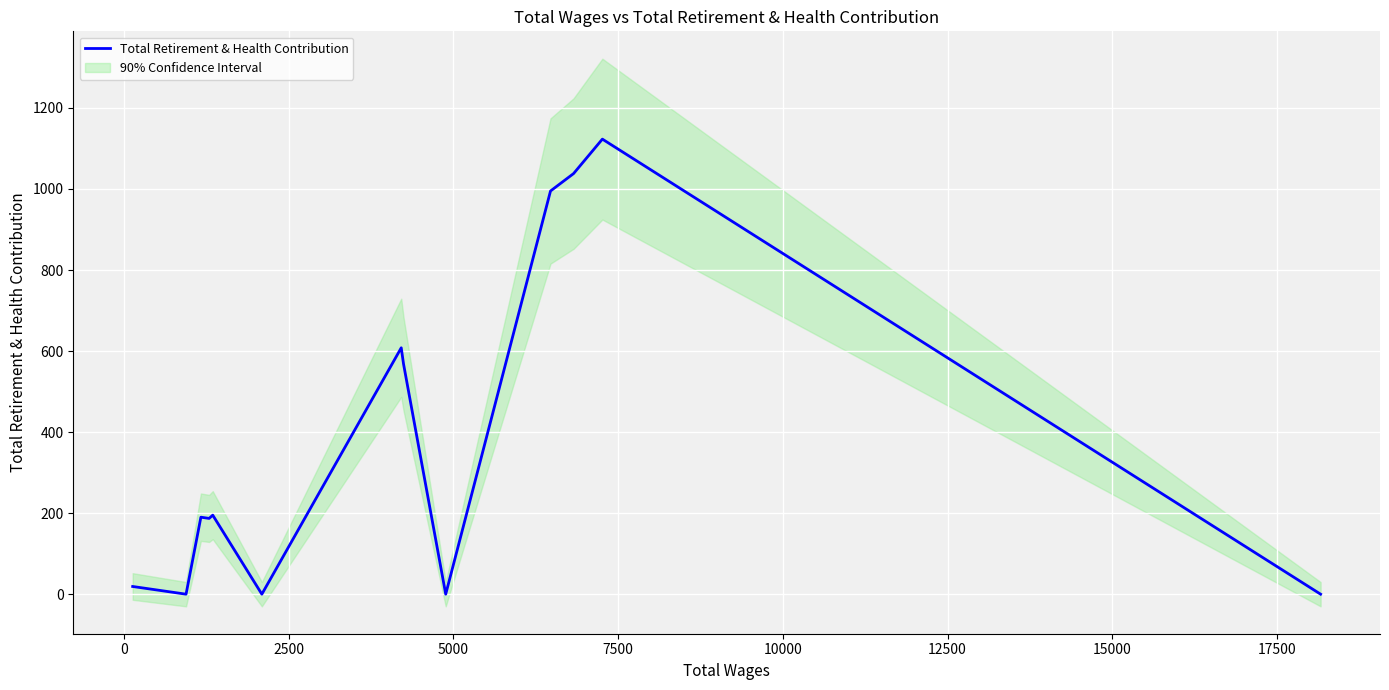

What is the maximum value for Total Retirement & Health Contribution?

1123